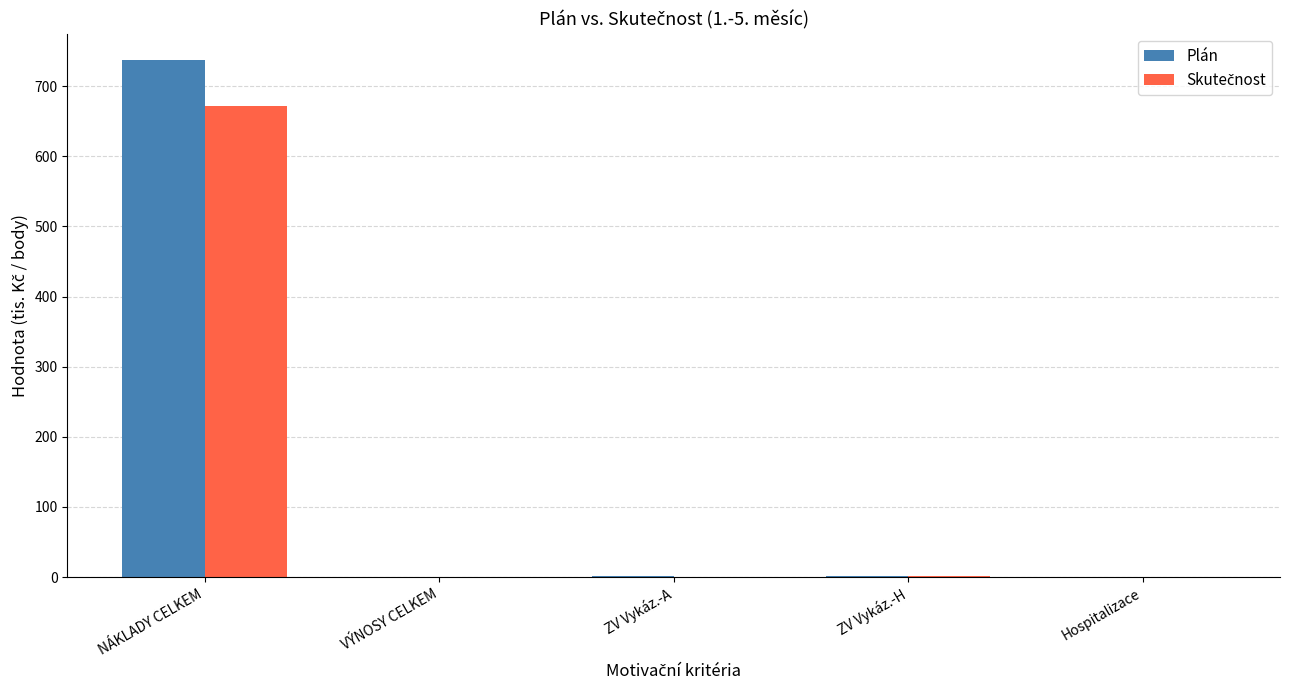

What is the total value across all series at NÁKLADY CELKEM?

1410.1